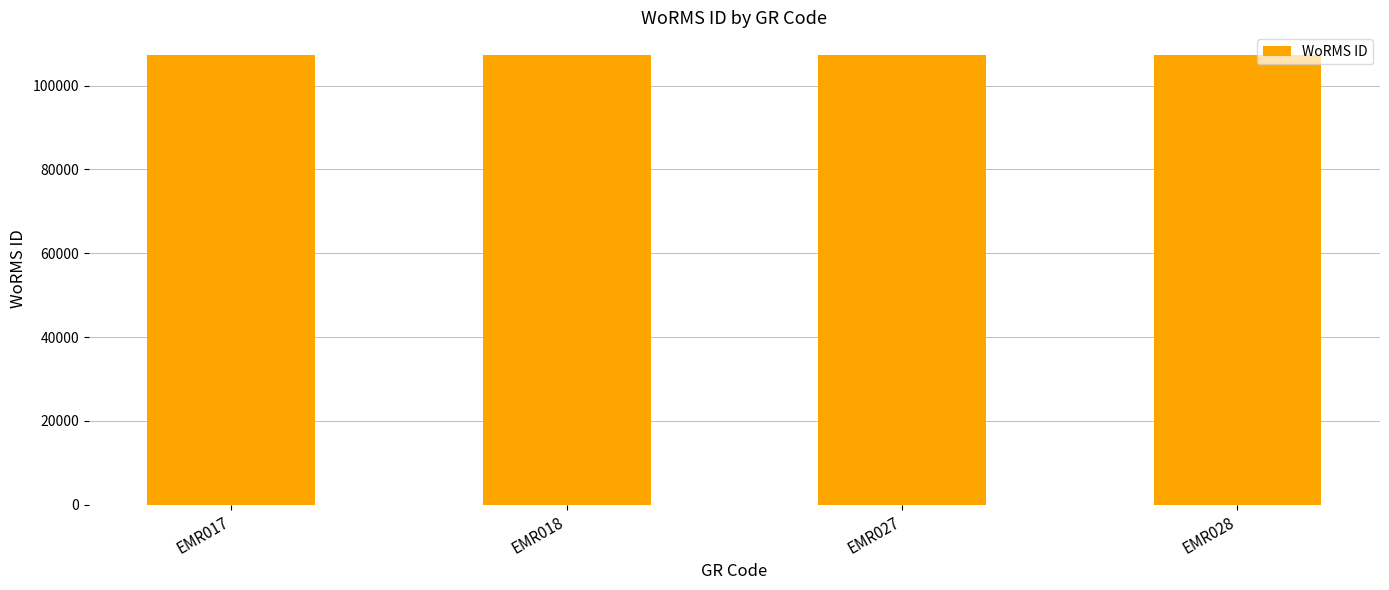

What is the greatest value displayed?

107350